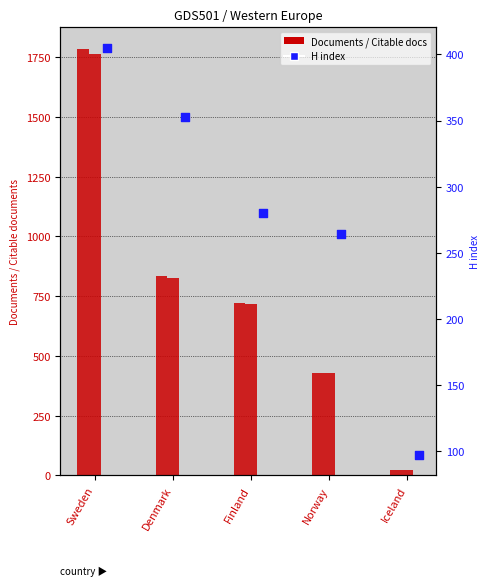

Which series has the largest Y range (max minus min)?

Documents